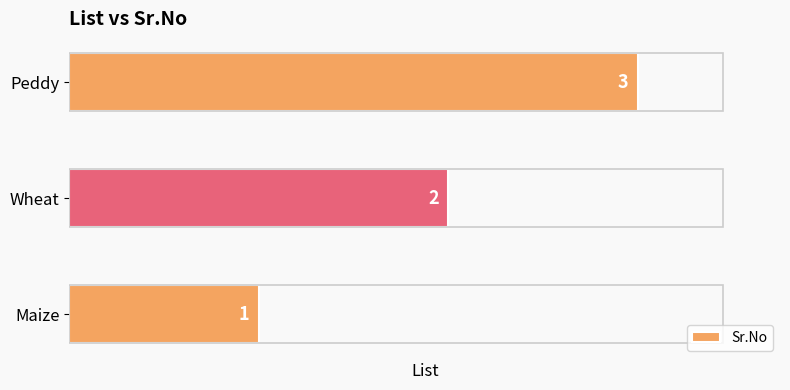

The value at Wheat is 2. True or false?

True